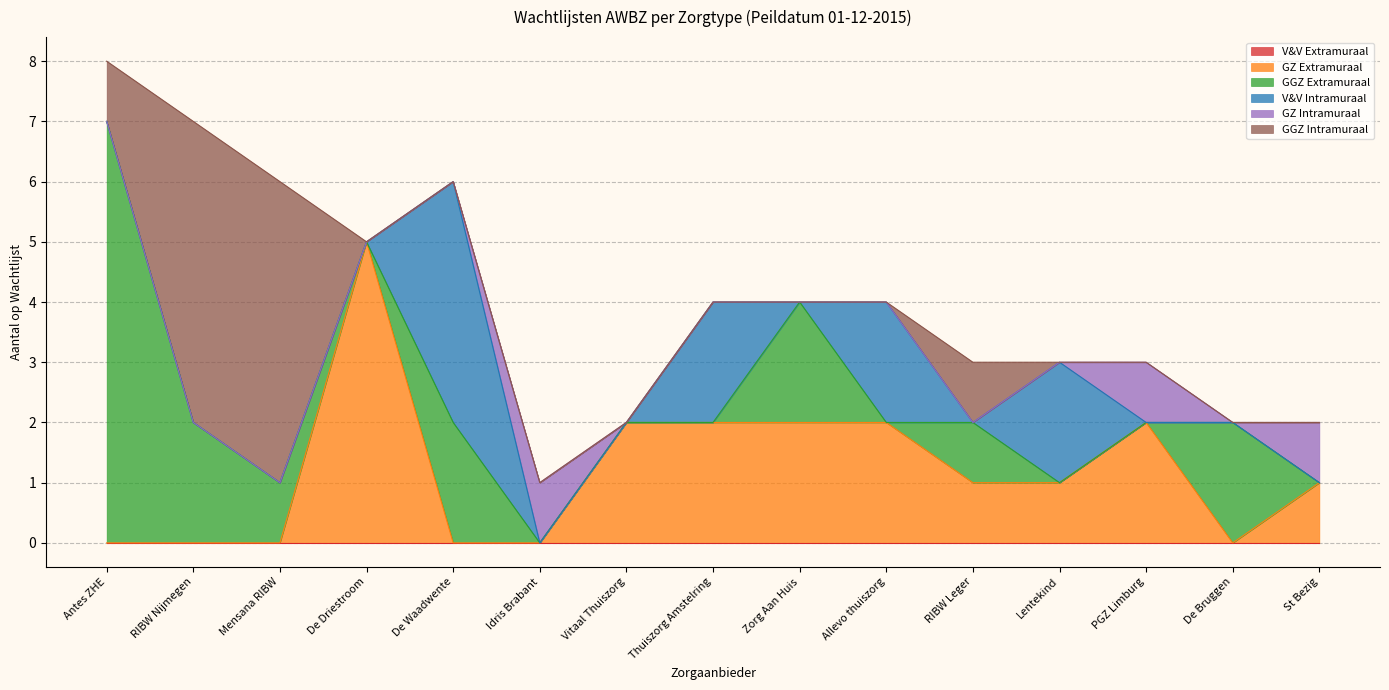

What is the average value of the GGZ Intramuraal series?

1